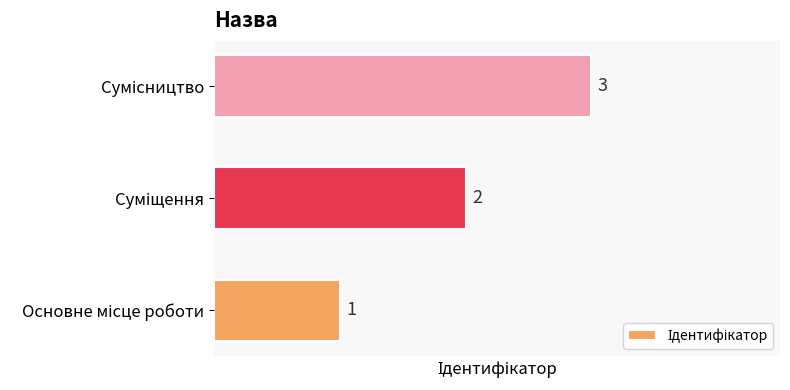

What is the sum of all values?

6